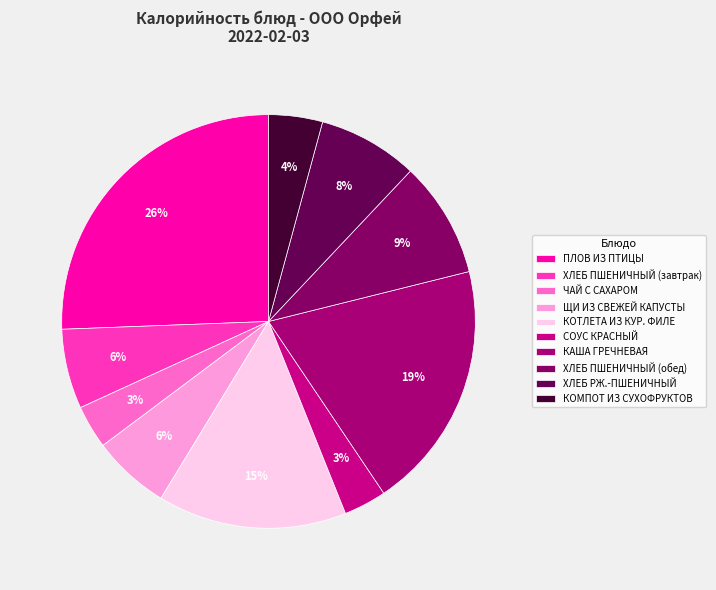

Does СОУС КРАСНЫЙ account for over 50% of the chart?

No